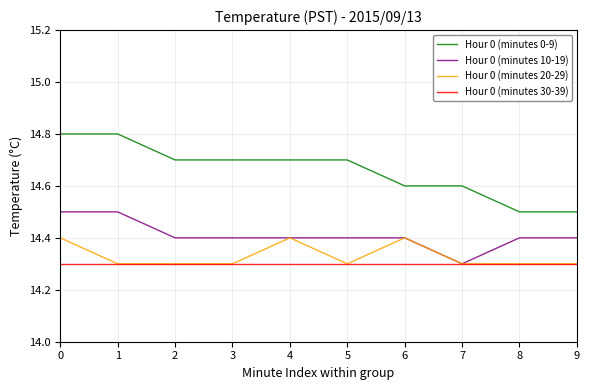

Does the chart display data point markers on the line(s)?

No